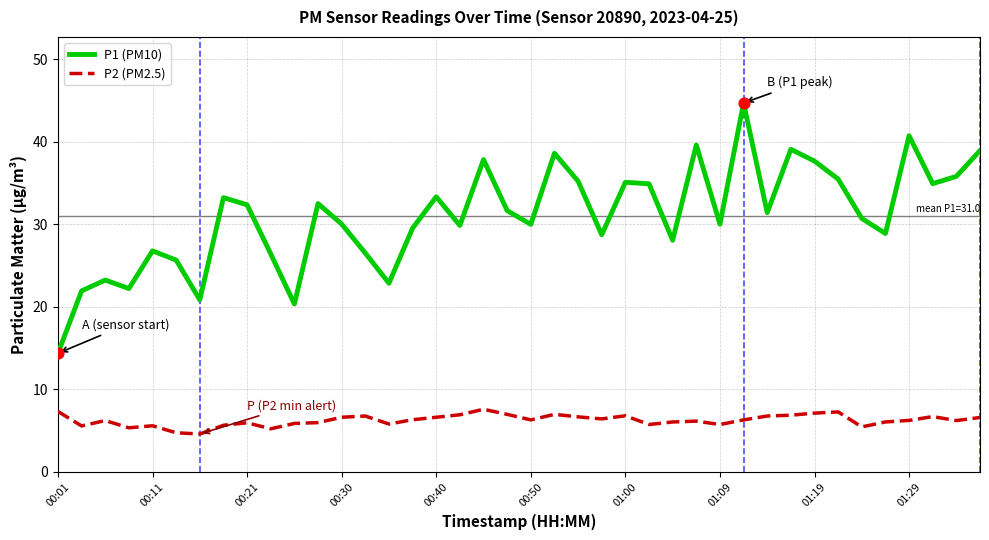

What is the highest value of the P2 (PM2.5) series?

7.6